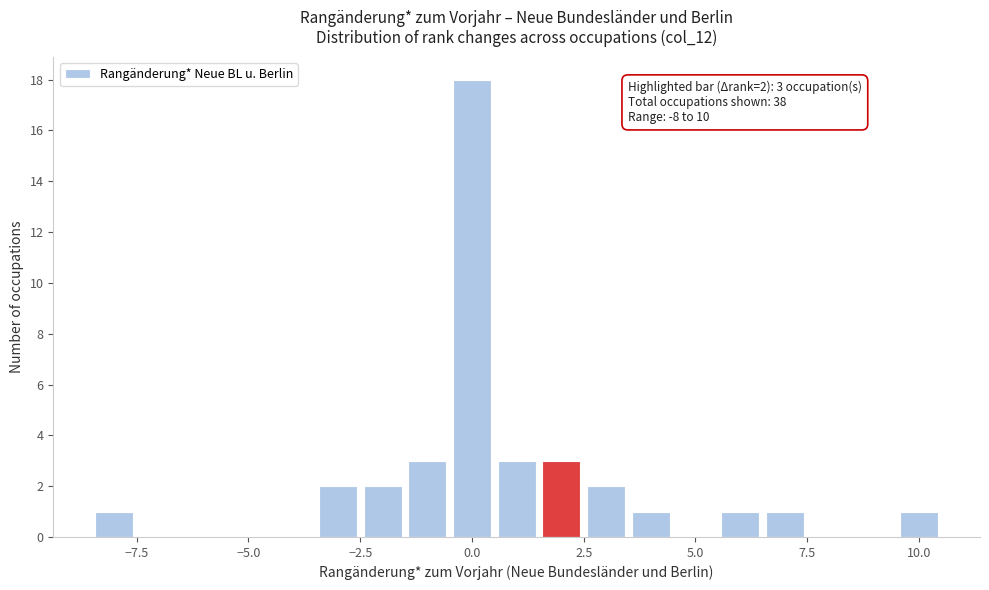

Around what value on the x-axis is the tallest bar? Give the approximate position of its centre, as read against the axis.

0.0